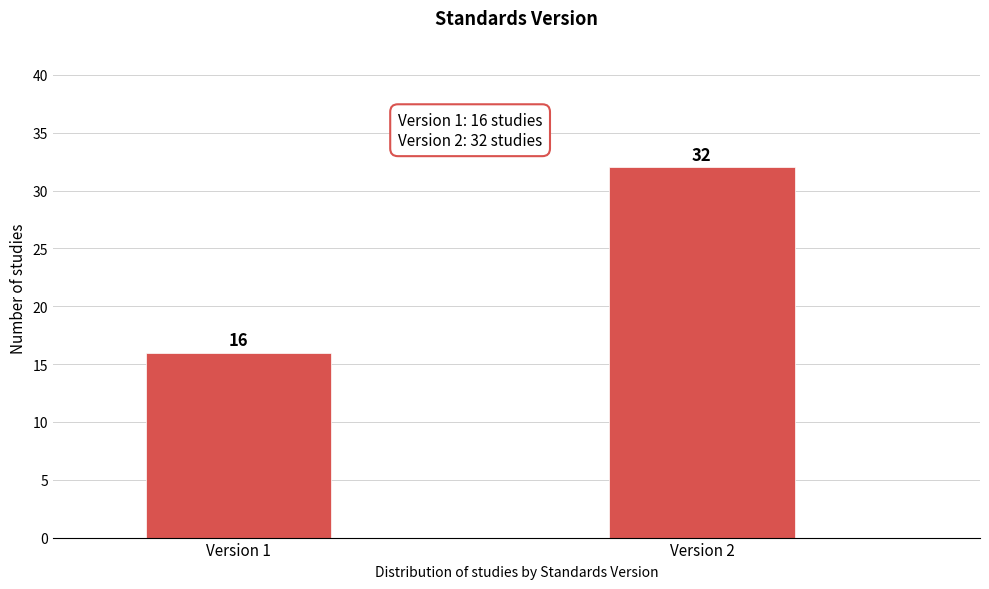

Reading right to left, list all the values displayed in this chart.

Version 2=32	Version 1=16